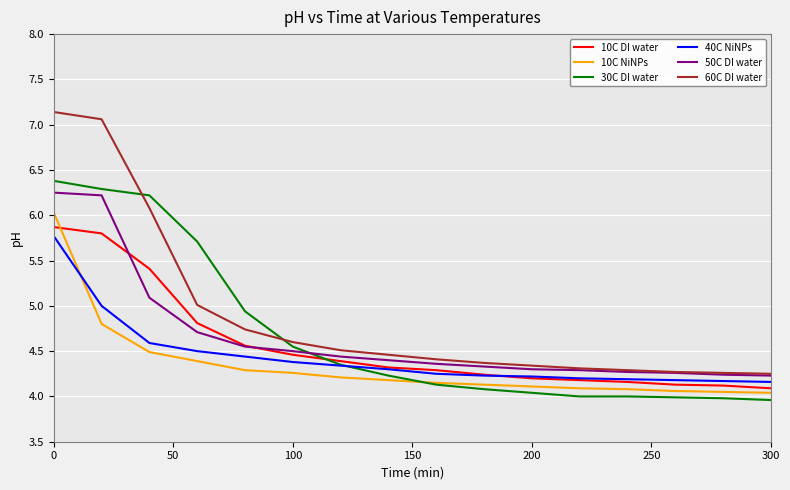

What is the maximum value shown in the chart?

7.1